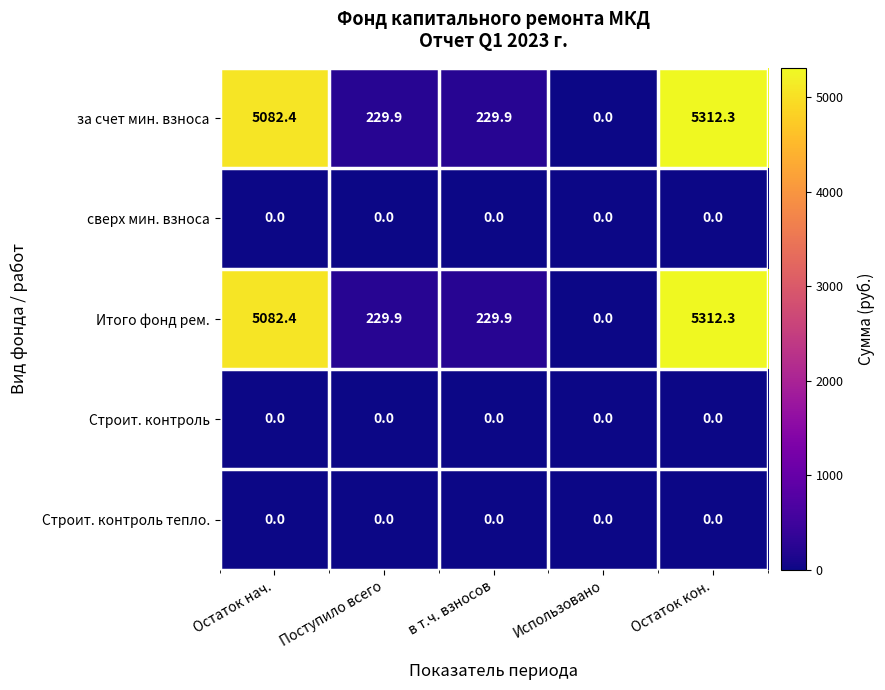

What is the difference between the highest and lowest values at Поступило всего?

229.9